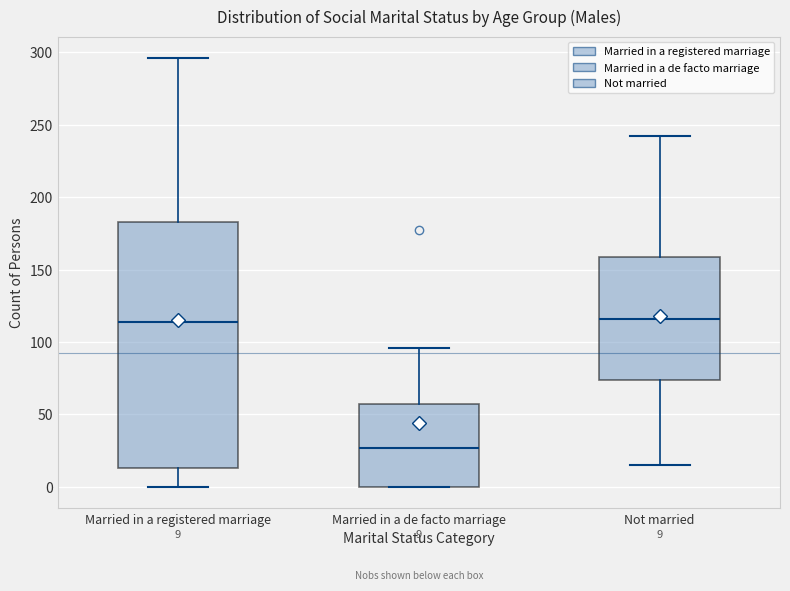

Which box has the lowest median line?

Married in a de facto marriage